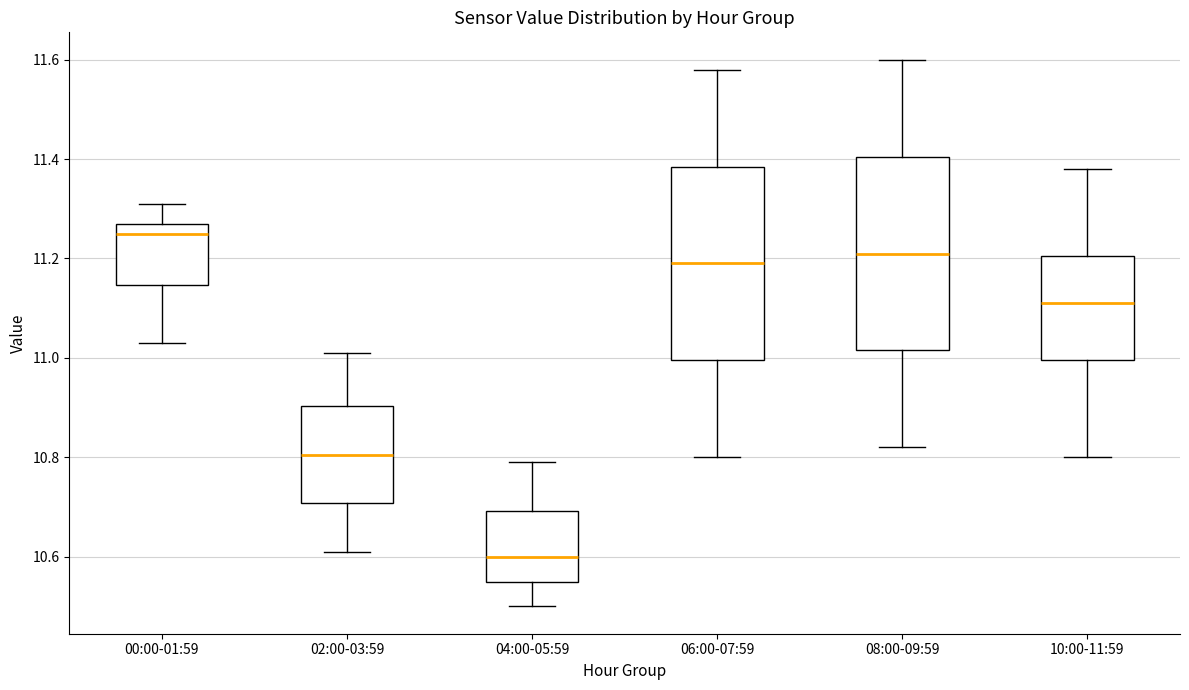

Reading left to right, transcribe this box plot: for each box, give where its median line is, the range the box spans, and where its two whiskers end, as read against the y-axis. The values are not printed on the chart, so give them approximately, as read against the axis.

00:00-01:59: median 11.26, box 11.14 to 11.28, whiskers 11.04 to 11.32
02:00-03:59: median 10.80, box 10.70 to 10.90, whiskers 10.62 to 11.02
04:00-05:59: median 10.60, box 10.56 to 10.70, whiskers 10.50 to 10.80
06:00-07:59: median 11.20, box 11.00 to 11.38, whiskers 10.80 to 11.58
08:00-09:59: median 11.22, box 11.02 to 11.40, whiskers 10.82 to 11.60
10:00-11:59: median 11.12, box 11.00 to 11.20, whiskers 10.80 to 11.38